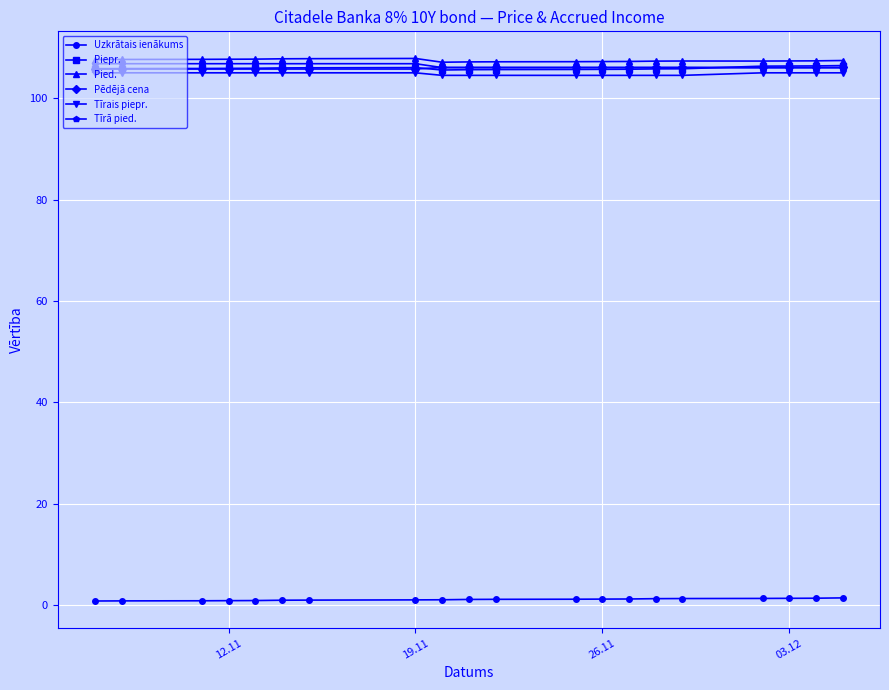

What is the value of the Tīrā pied. point at the 10th from the left?

106.0